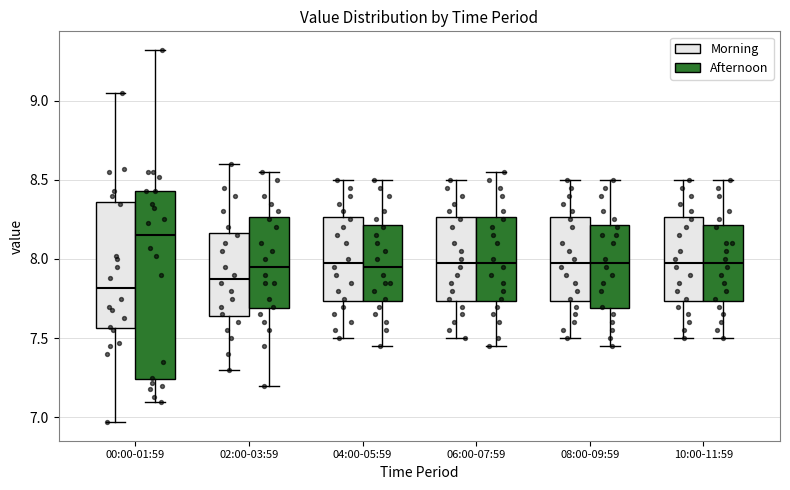

Reading left to right, read every box against the y-axis: the position of its median line, the range the box covers, and the ends of its whiskers. The values are not printed on the chart, so give them approximately, as read against the axis.

00:00-01:59 (Morning): median 7.80, box 7.55 to 8.35, whiskers 6.95 to 9.05
00:00-01:59 (Afternoon): median 8.15, box 7.25 to 8.45, whiskers 7.10 to 9.30
02:00-03:59 (Morning): median 7.90, box 7.65 to 8.15, whiskers 7.30 to 8.60
02:00-03:59 (Afternoon): median 7.95, box 7.70 to 8.25, whiskers 7.20 to 8.55
04:00-05:59 (Morning): median 8.00, box 7.75 to 8.25, whiskers 7.50 to 8.50
04:00-05:59 (Afternoon): median 7.95, box 7.75 to 8.20, whiskers 7.45 to 8.50
06:00-07:59 (Morning): median 8.00, box 7.75 to 8.25, whiskers 7.50 to 8.50
06:00-07:59 (Afternoon): median 8.00, box 7.75 to 8.25, whiskers 7.45 to 8.55
08:00-09:59 (Morning): median 8.00, box 7.75 to 8.25, whiskers 7.50 to 8.50
08:00-09:59 (Afternoon): median 8.00, box 7.70 to 8.20, whiskers 7.45 to 8.50
10:00-11:59 (Morning): median 8.00, box 7.75 to 8.25, whiskers 7.50 to 8.50
10:00-11:59 (Afternoon): median 8.00, box 7.75 to 8.20, whiskers 7.50 to 8.50